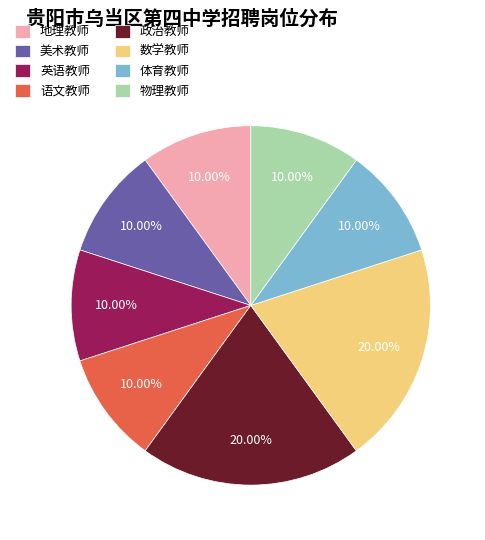

How many segments does this pie chart have?

8